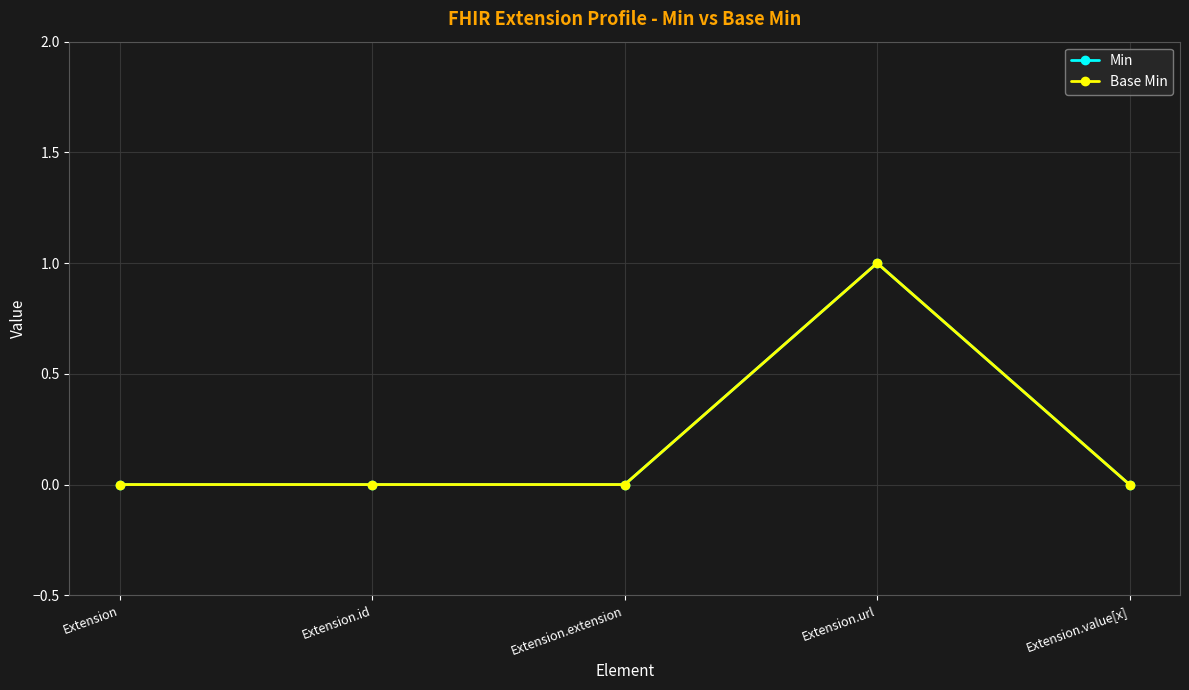

At Extension.extension, list the series in order from smallest to largest.

Min, Base Min